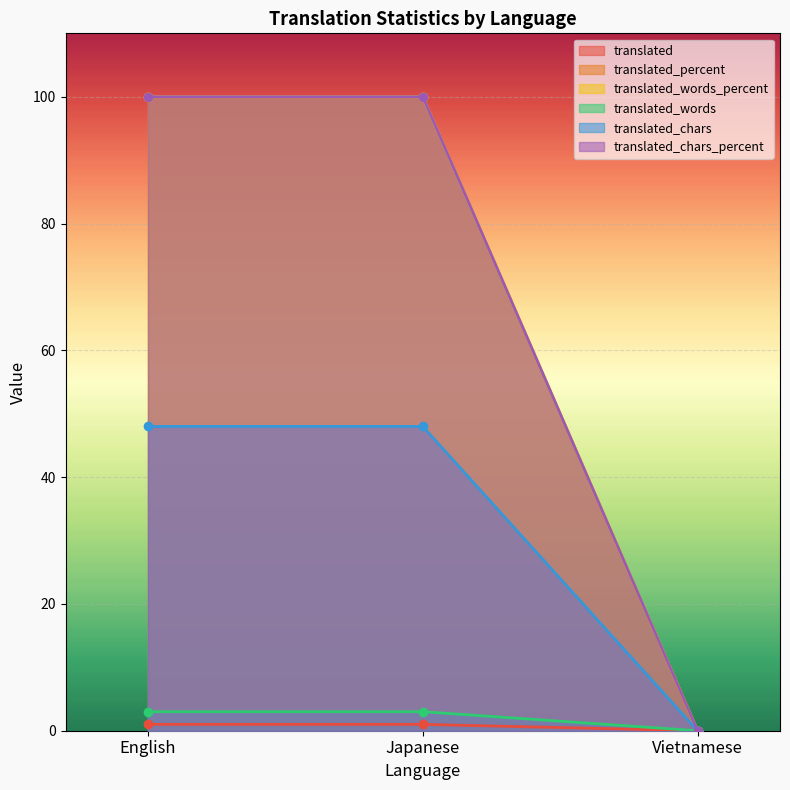

Count the number of categories in the chart.

3